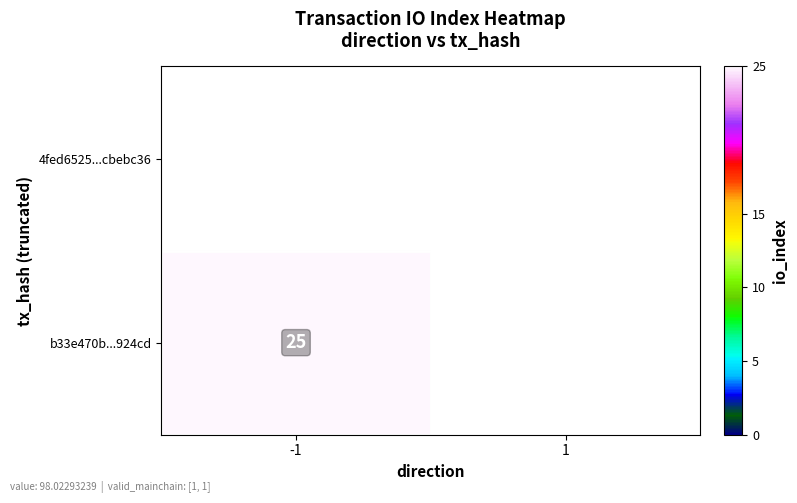

Rank the series at 1 from lowest to highest value.

4fed6525...cbebc36, b33e470b...924cd